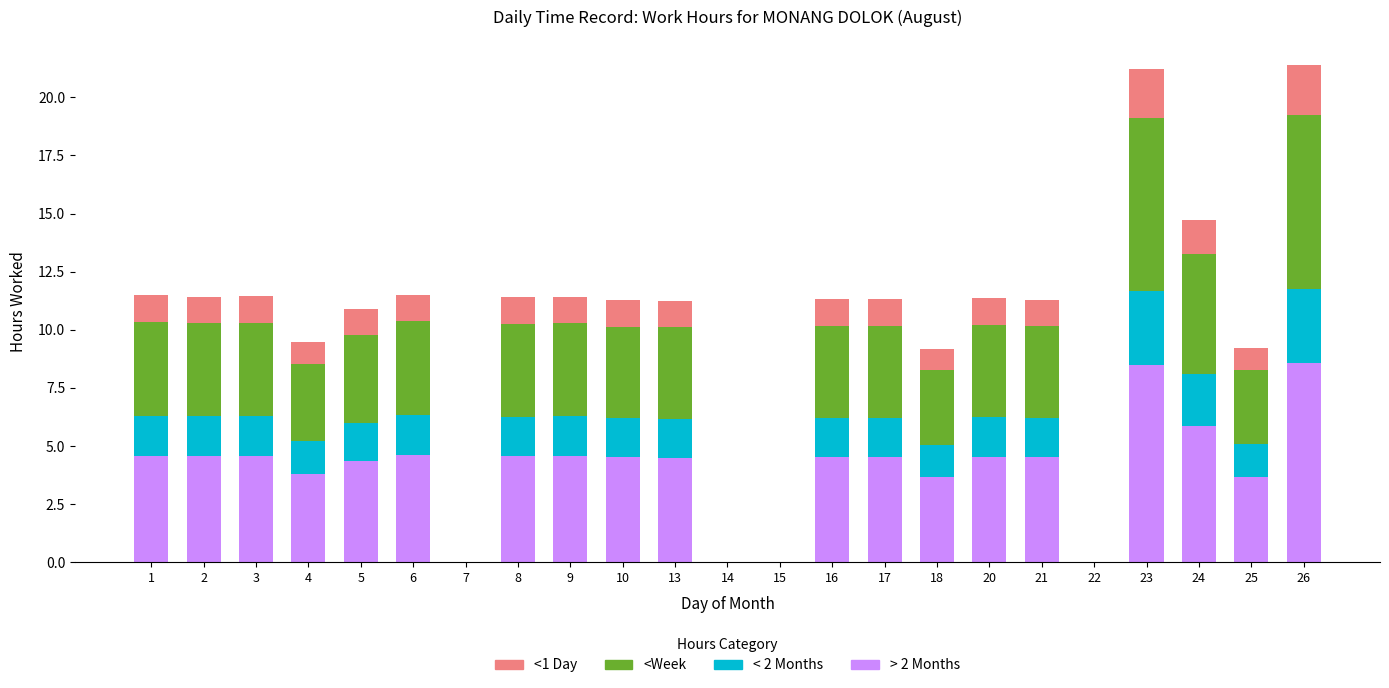

What is the sum of all > 2 Months values?

93.0